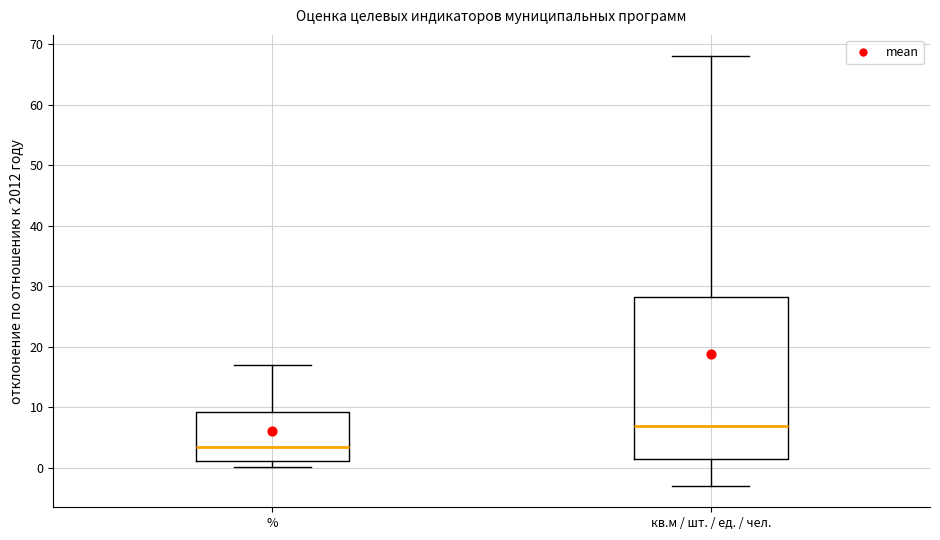

Where is the lower edge of the box for % on the y-axis? The values are not printed on the chart, so give them approximately, as read against the axis.

1